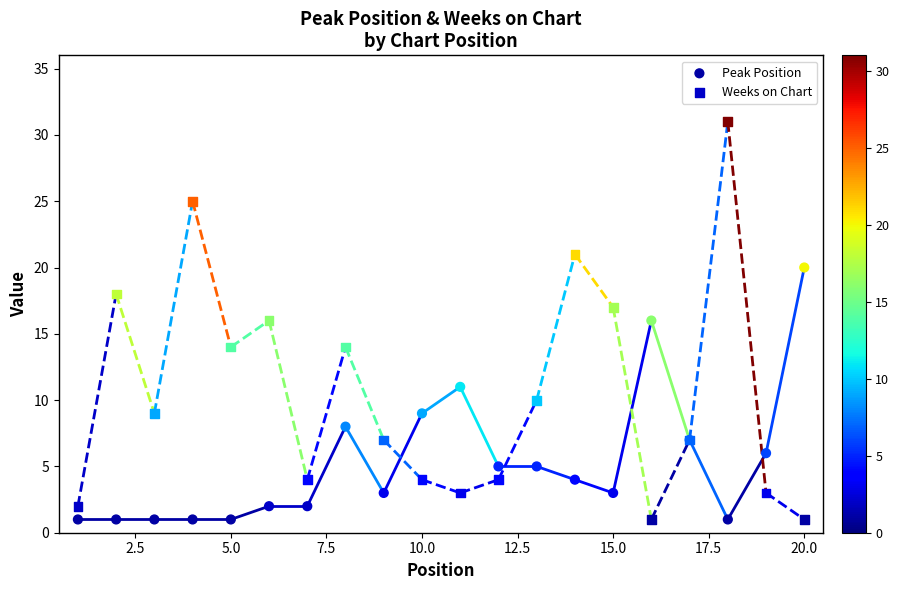

Which series contains the highest Y value?

Weeks on Chart